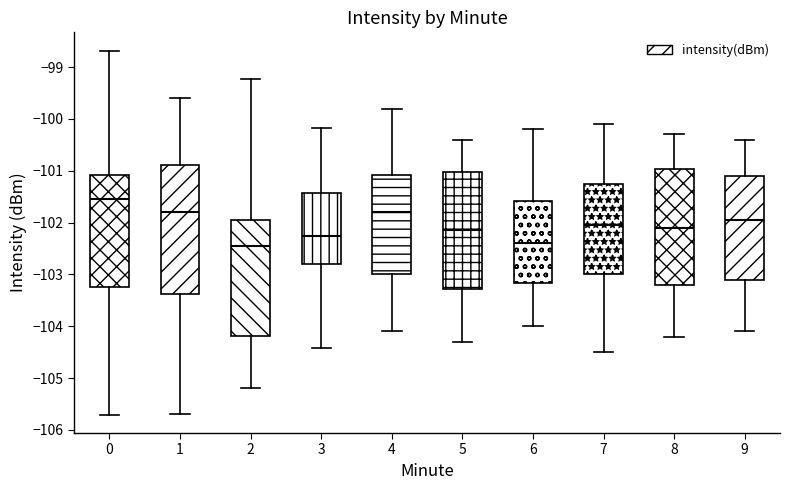

Reading left to right, transcribe this box plot: for each box, give where its median line is, the range the box spans, and where its two whiskers end, as read against the y-axis. The values are not printed on the chart, so give them approximately, as read against the axis.

0: median -101.5, box -103.2 to -101.1, whiskers -105.7 to -98.7
1: median -101.8, box -103.4 to -100.9, whiskers -105.7 to -99.6
2: median -102.5, box -104.2 to -102.0, whiskers -105.2 to -99.2
3: median -102.3, box -102.8 to -101.4, whiskers -104.4 to -100.2
4: median -101.8, box -103.0 to -101.1, whiskers -104.1 to -99.8
5: median -102.1, box -103.3 to -101.0, whiskers -104.3 to -100.4
6: median -102.4, box -103.2 to -101.6, whiskers -104.0 to -100.2
7: median -102.0, box -103.0 to -101.2, whiskers -104.5 to -100.1
8: median -102.1, box -103.2 to -101.0, whiskers -104.2 to -100.3
9: median -101.9, box -103.1 to -101.1, whiskers -104.1 to -100.4